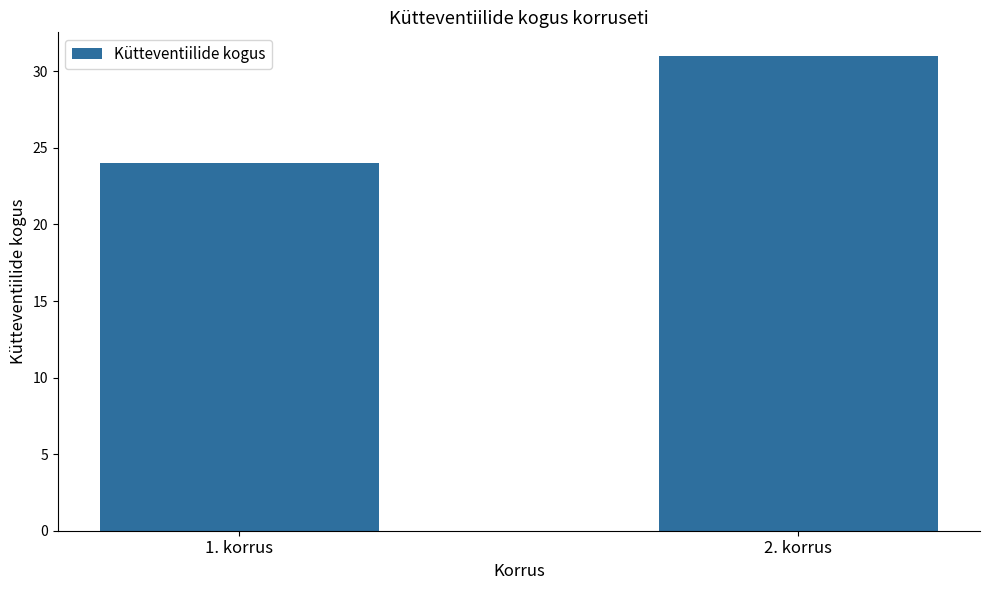

What is the value of the 1st bar from the left?

24